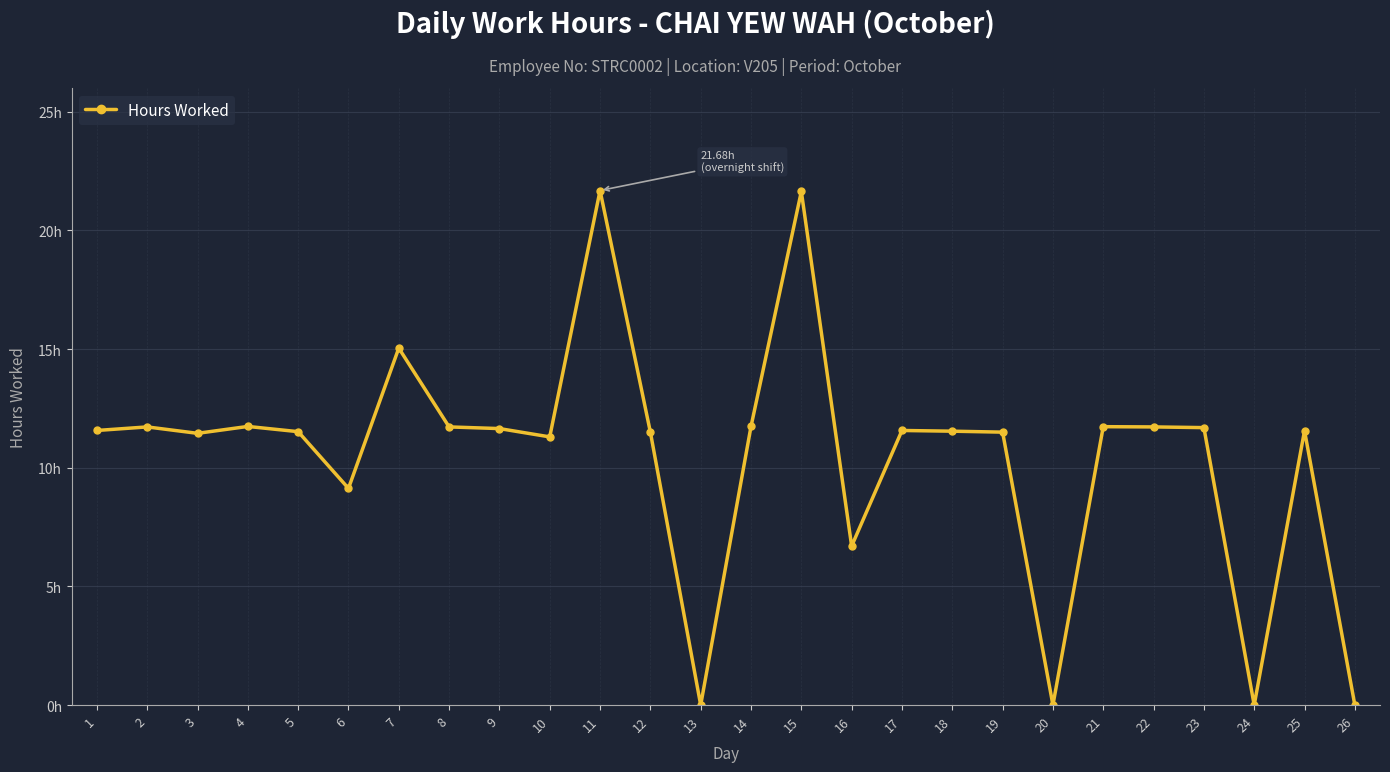

What is the change in value from 9 to 21?

+0.1